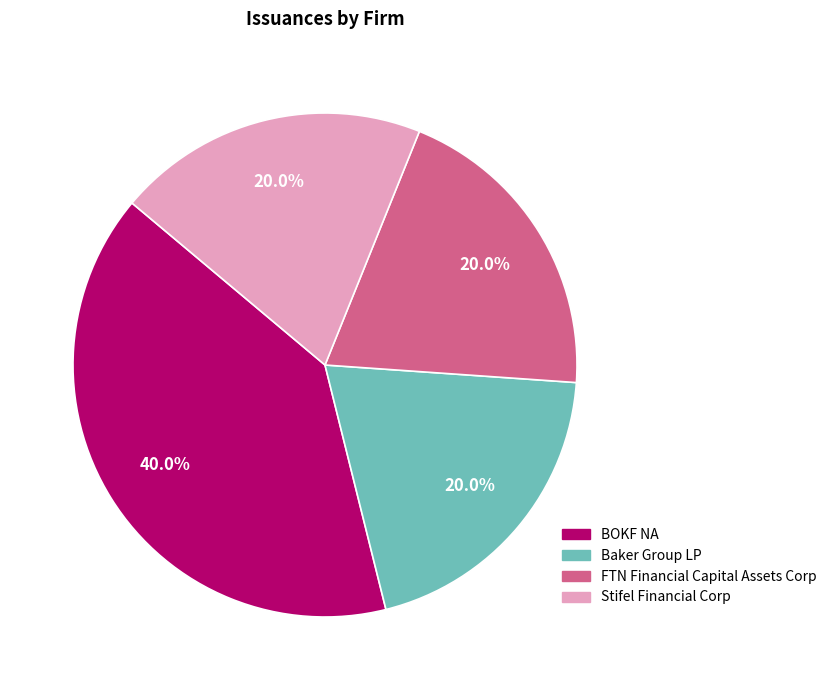

To the nearest percent, what is the average slice percentage?

25%